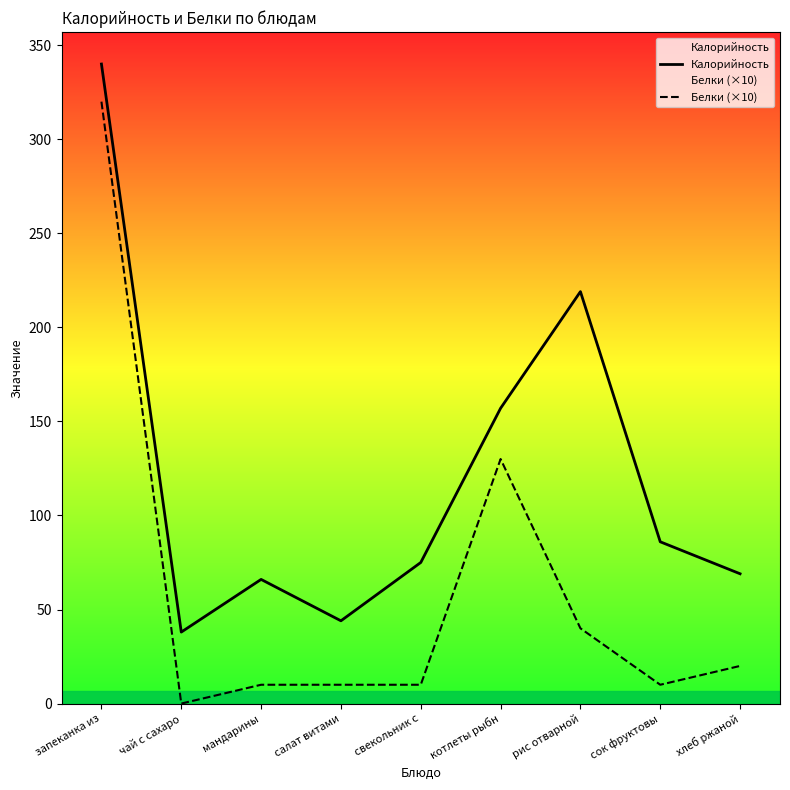

At how many categories does at least one series exceed 55?

7